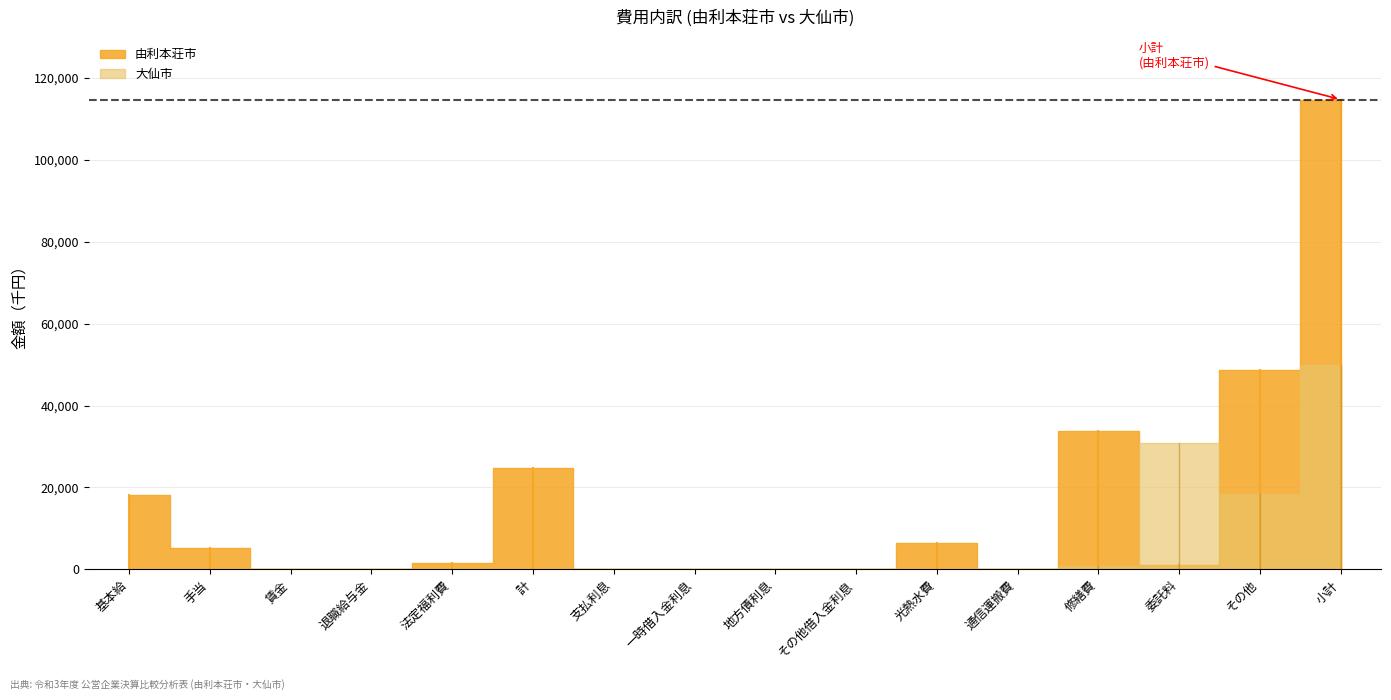

What is the average value of the 由利本荘市 series?

15902